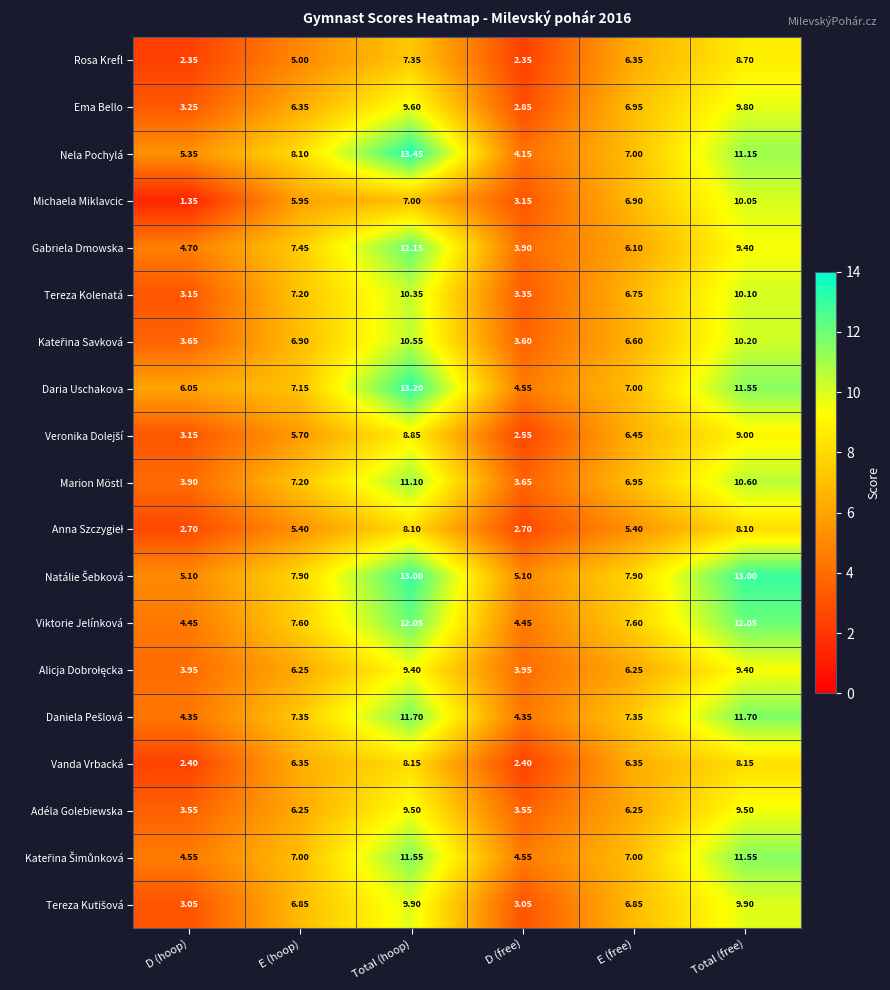

Which series has the widest spread of values?

Nela Pochylá